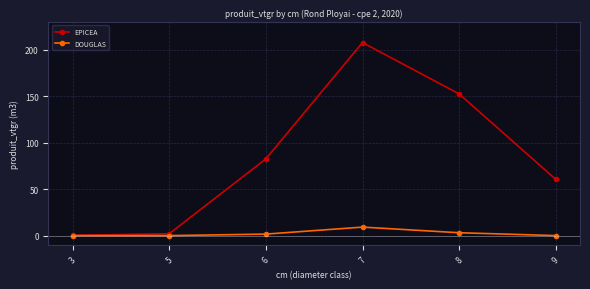

What is the value of the EPICEA point at the 3rd from the left?

82.6